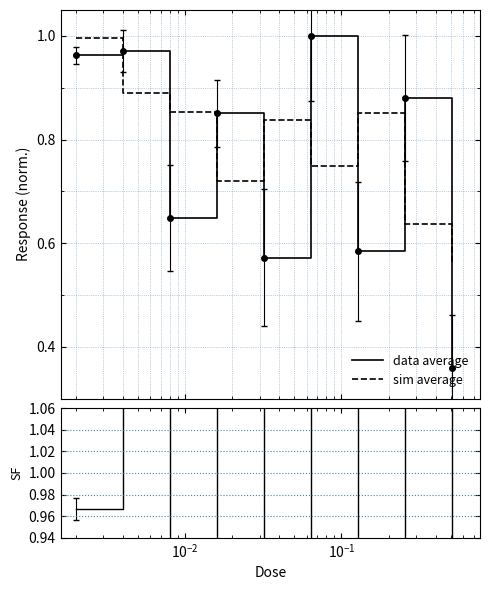

How many lines are shown in the chart?

3